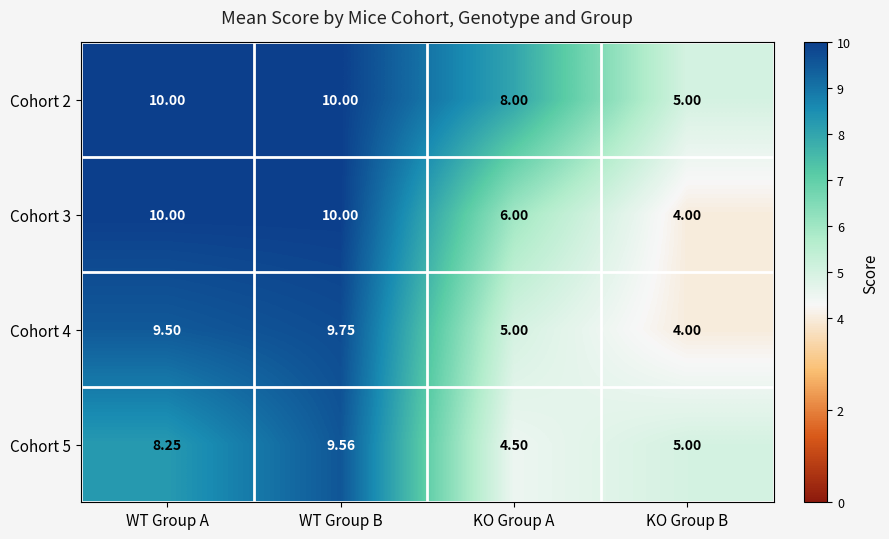

At which label does Cohort 4 first exceed 9?

WT Group A